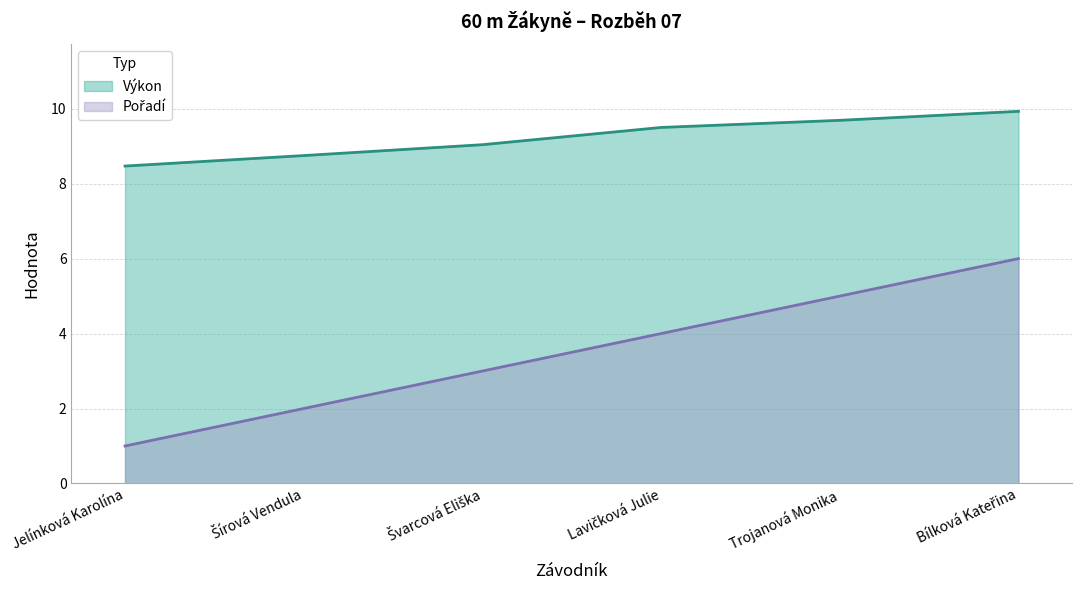

Between Trojanová Monika and Švarcová Eliška, which is larger?

Trojanová Monika